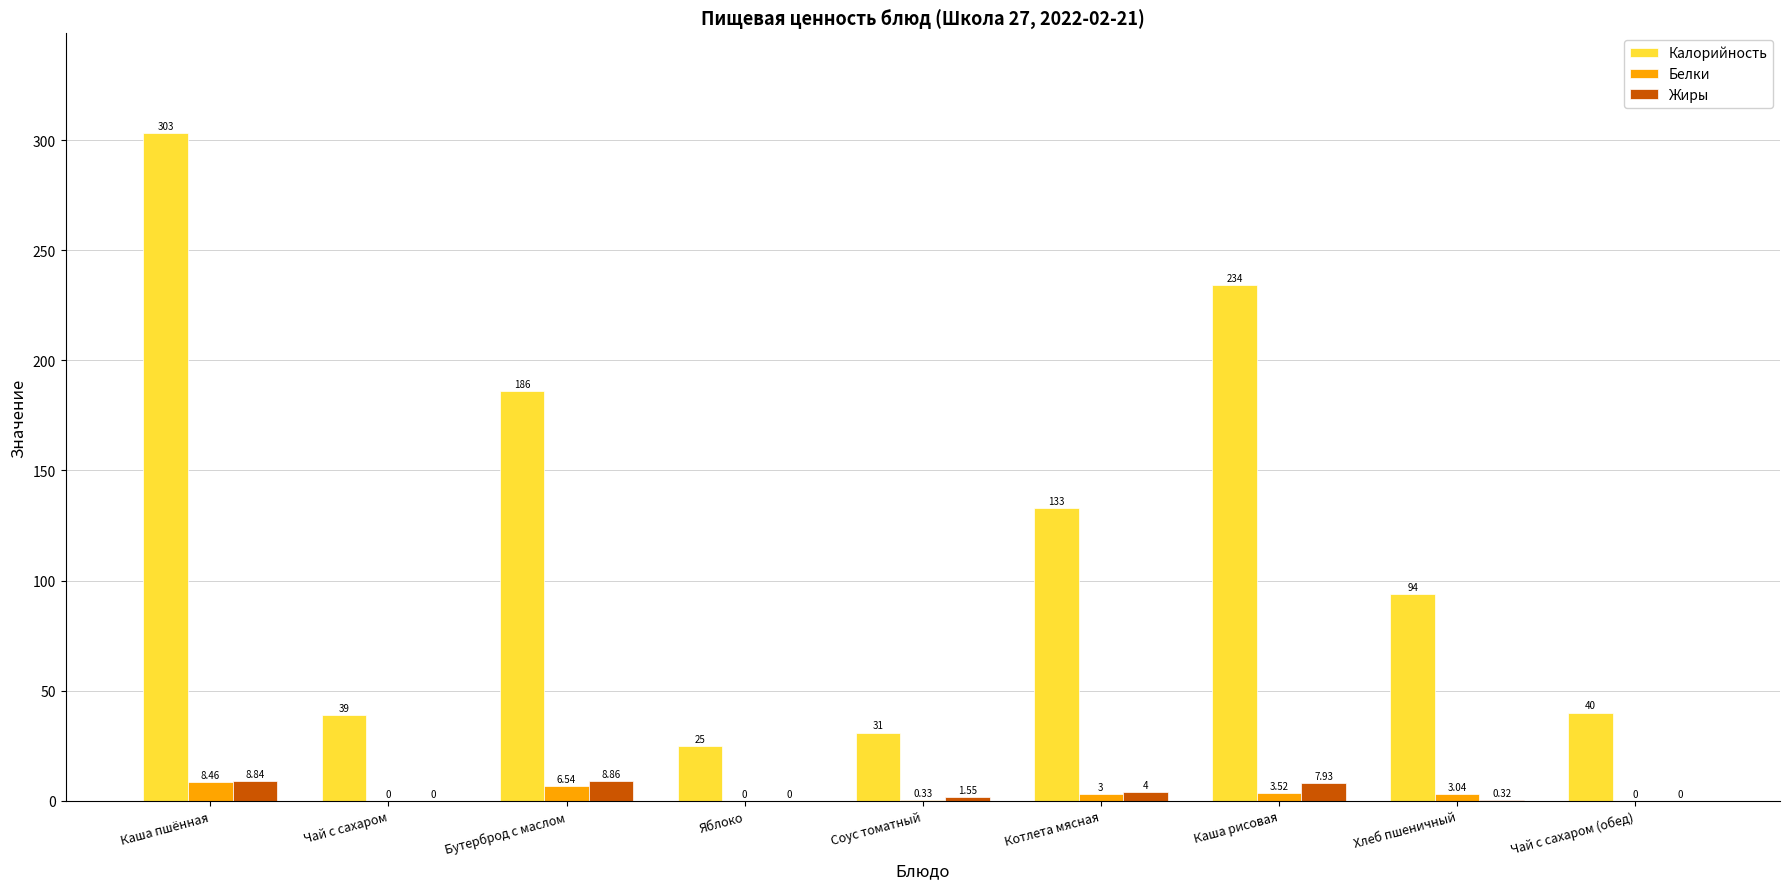

Where does the Белки series first go above 3?

Каша пшённая